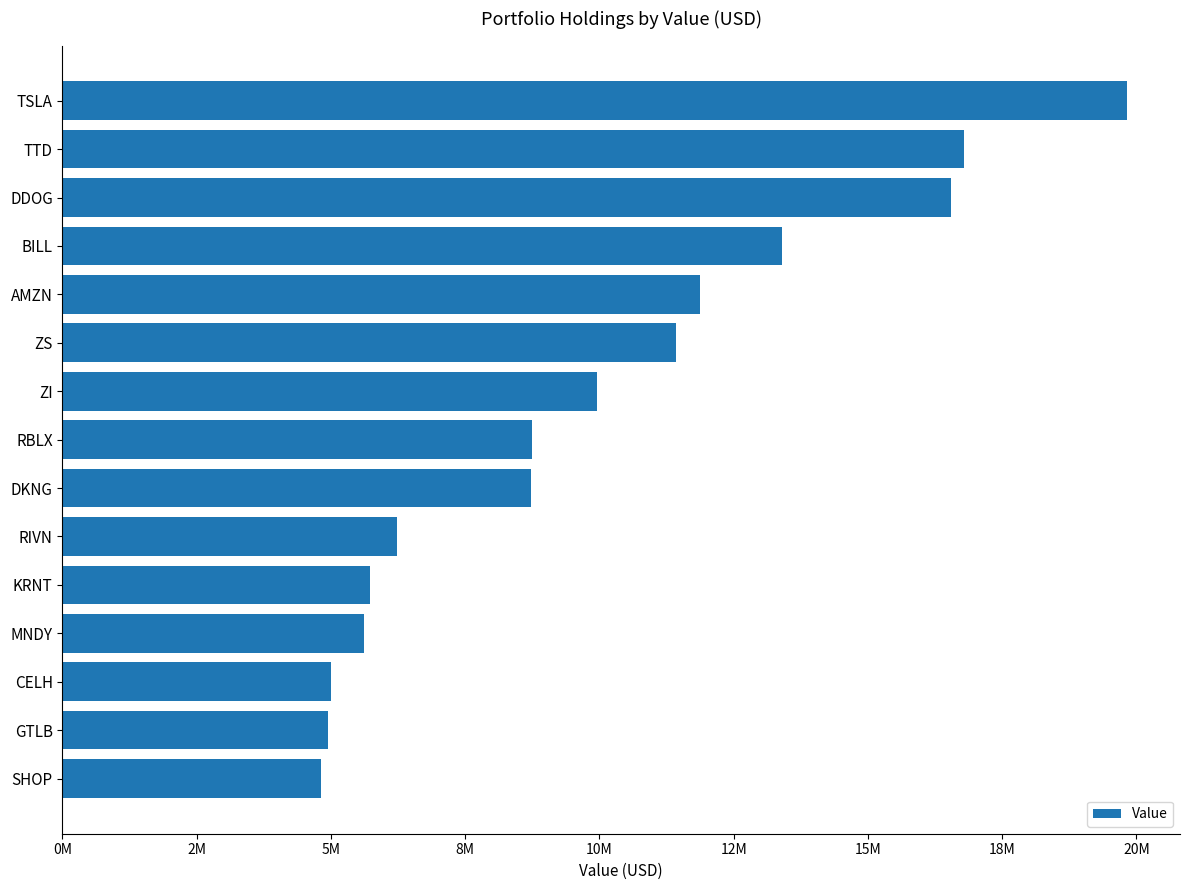

At which label is the value closest to 12321000?

AMZN